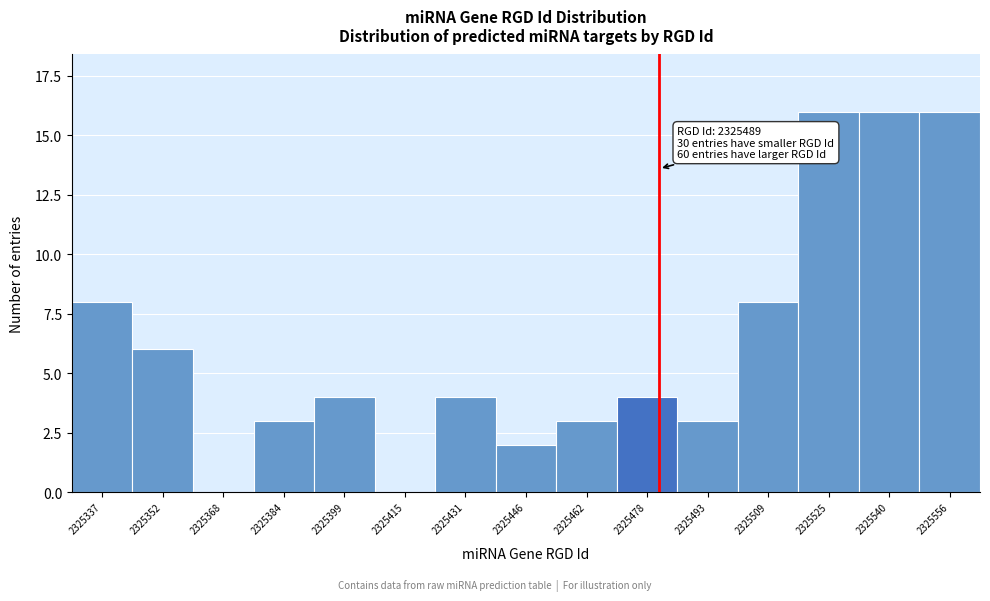

Reading right to left, transcribe all the data shown in this chart.

2325556=16	2325540=16	2325525=16	2325509=8	2325493=3	2325478=4	2325462=3	2325446=2	2325431=4	2325415=0	2325399=4	2325384=3	2325368=0	2325352=6	2325337=8